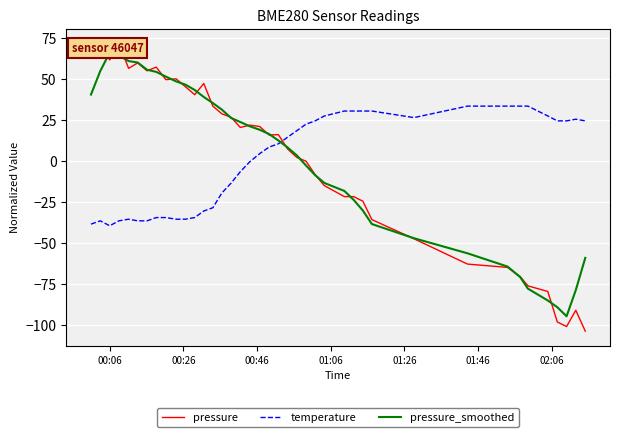

What is the highest value of the temperature series?

33.3